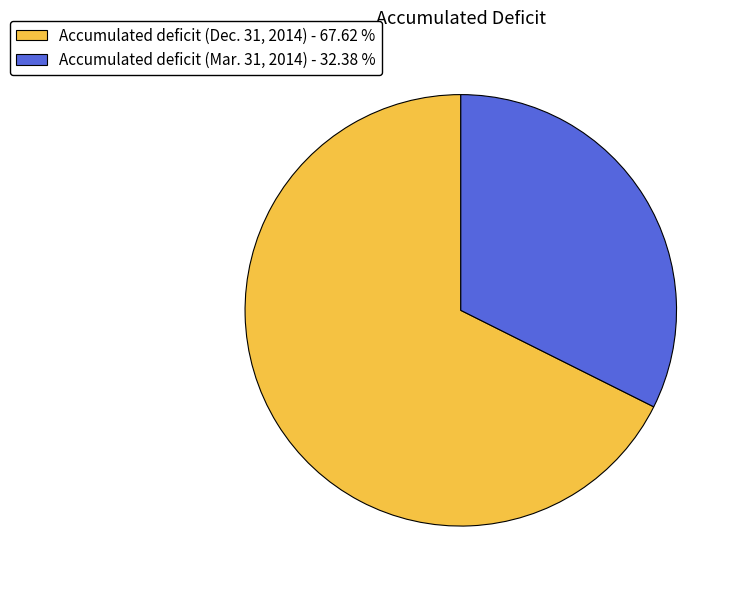

How many slices are in this pie chart?

2